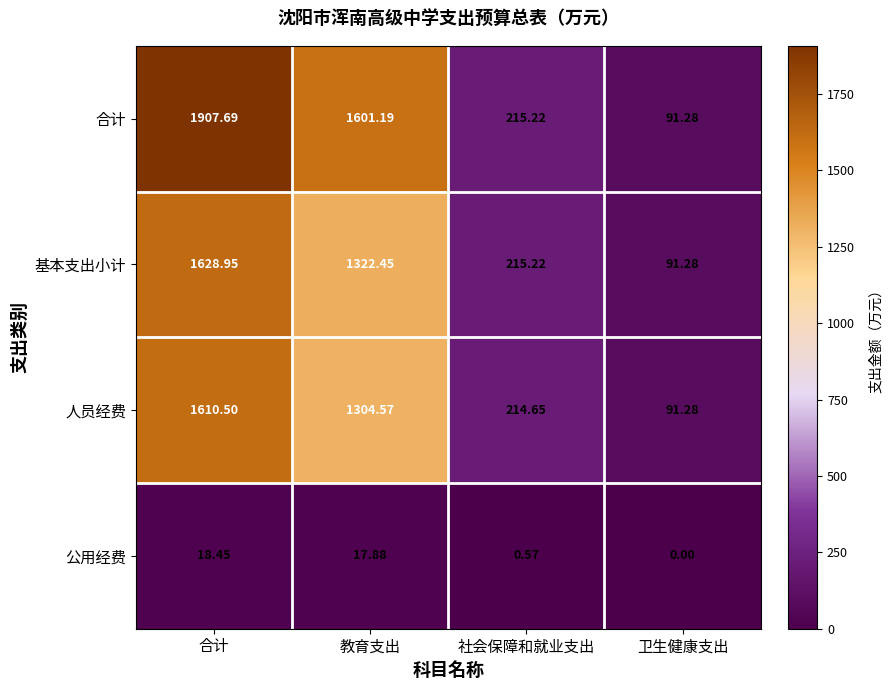

How many series are shown in this chart?

4